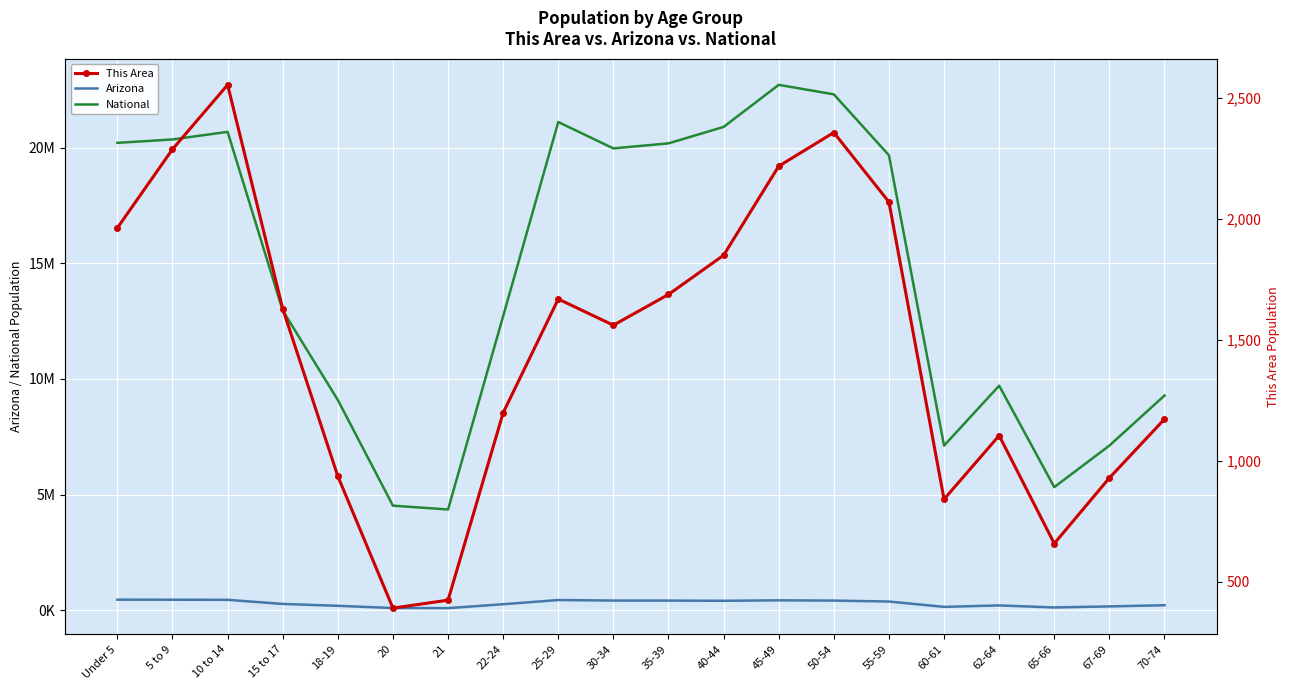

At which category is the sum across all series the highest?

45-49